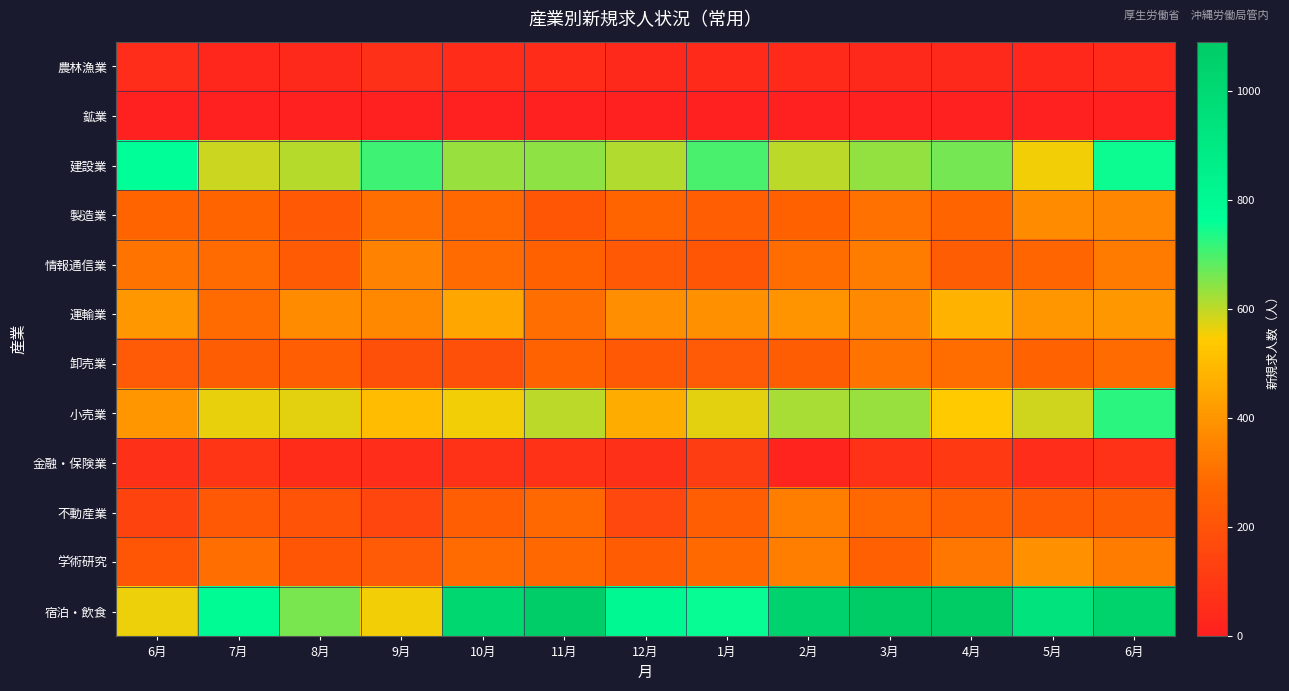

What is the total value across all series at 12月?

3475